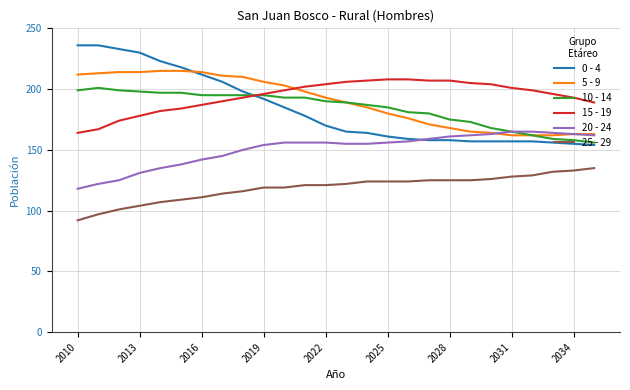

True or false: 5 - 9 and 25 - 29 cross at least once.

False